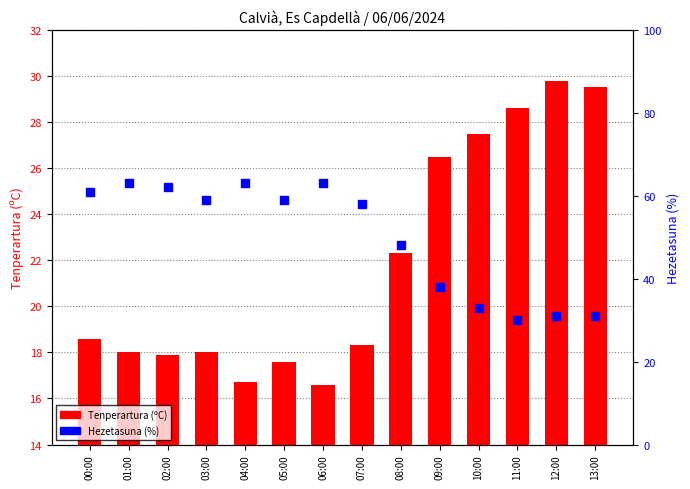

Which series reaches the maximum Y coordinate?

Hezetasuna (%)